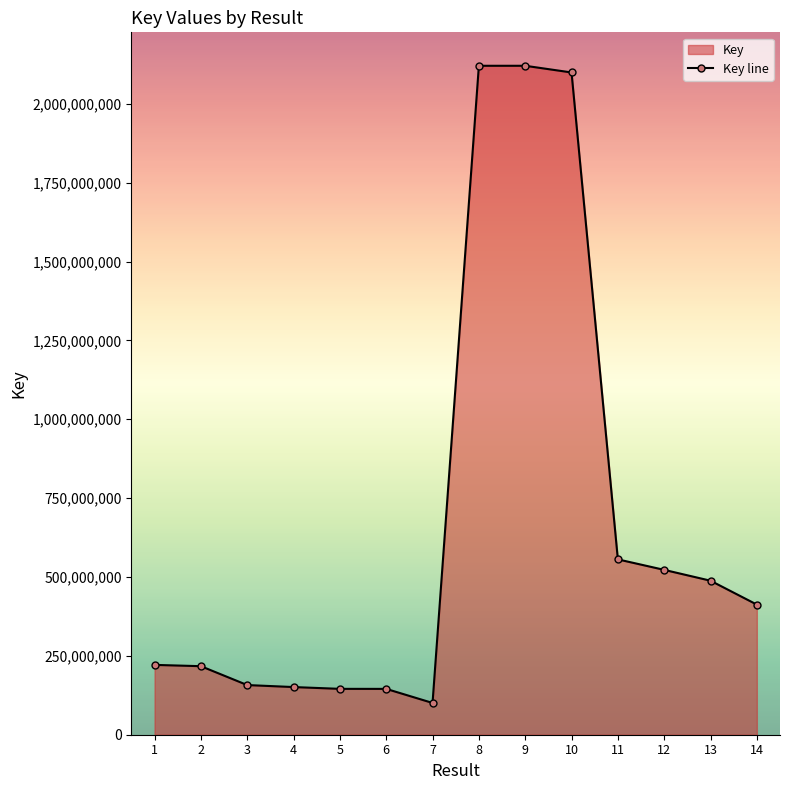

How many points are higher than both their immediate neighbors (excluding endpoints)?

1